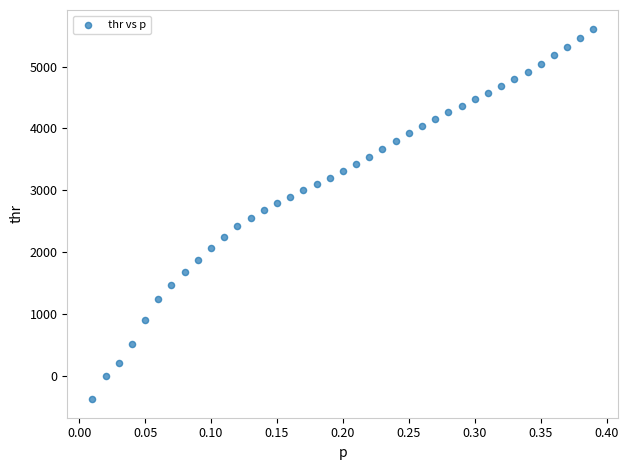

What is the range of X values (max minus min)?

0.4